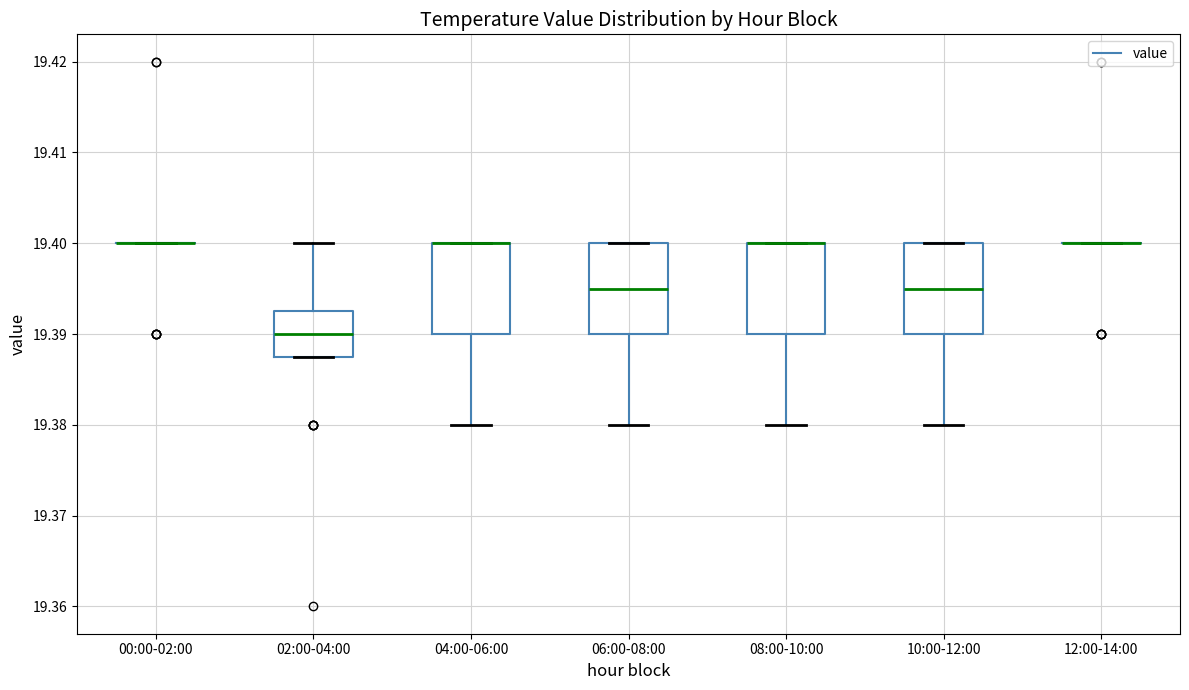

Where does the median line of the box for 06:00-08:00 sit on the y-axis? The values are not printed on the chart, so give them approximately, as read against the axis.

19.395